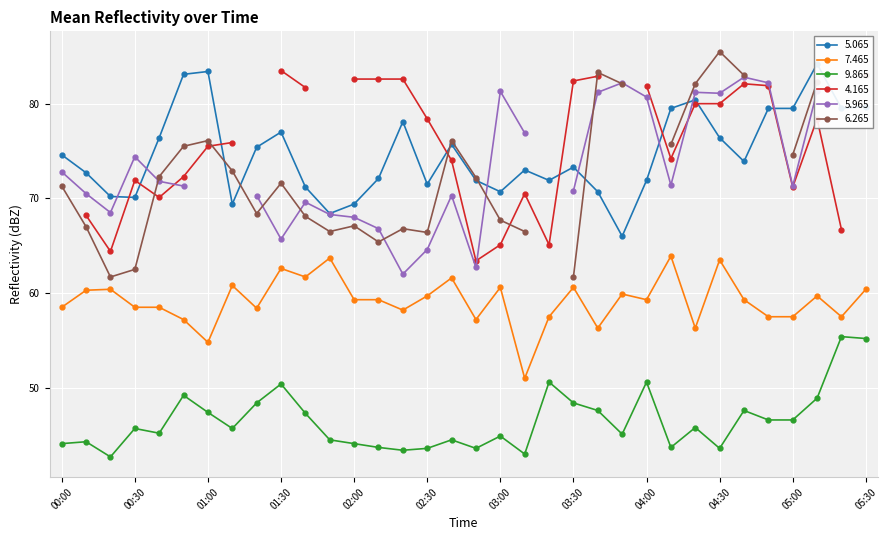

Is the value of   7.465 at 03:50 greater than the value of   5.065 at 01:30?

No